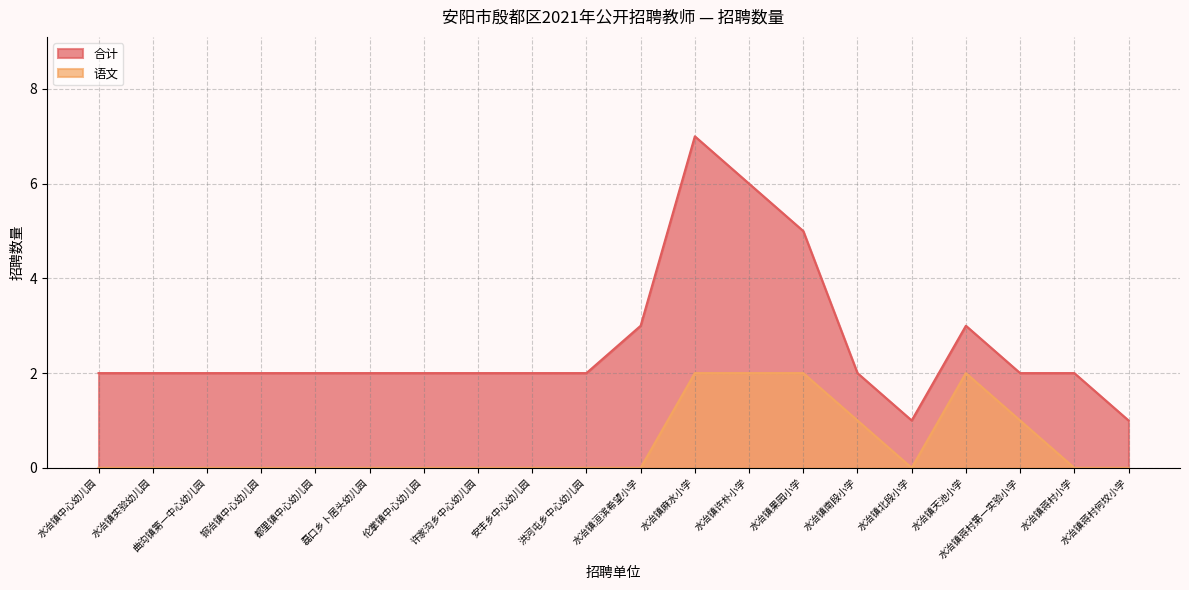

What is the label of the 13th point from the right?

许家沟乡中心幼儿园